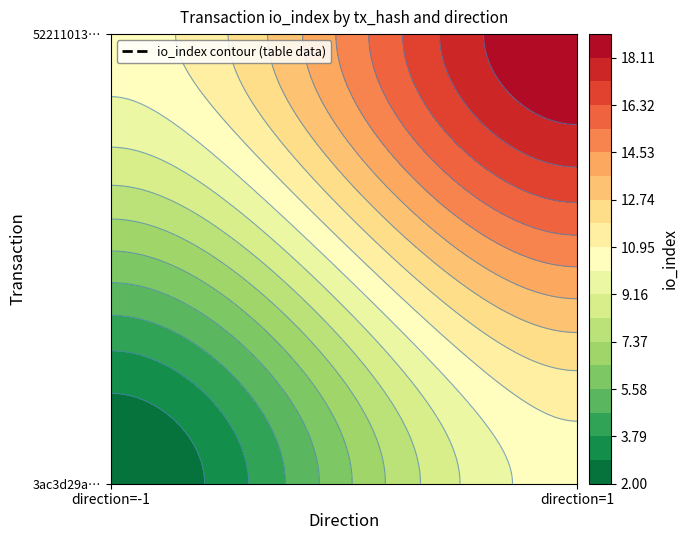

Between 1 and -1, which is larger?

1